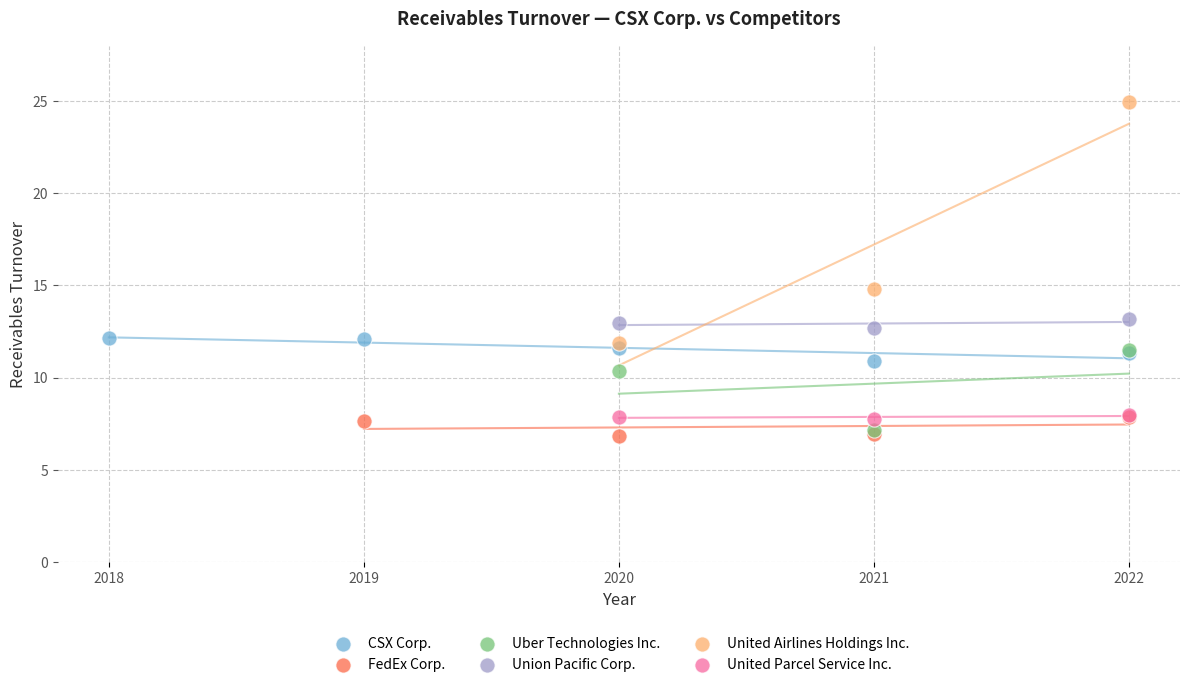

What are all the series names shown in the legend?

CSX Corp., FedEx Corp., Uber Technologies Inc., Union Pacific Corp., United Airlines Holdings Inc., United Parcel Service Inc.